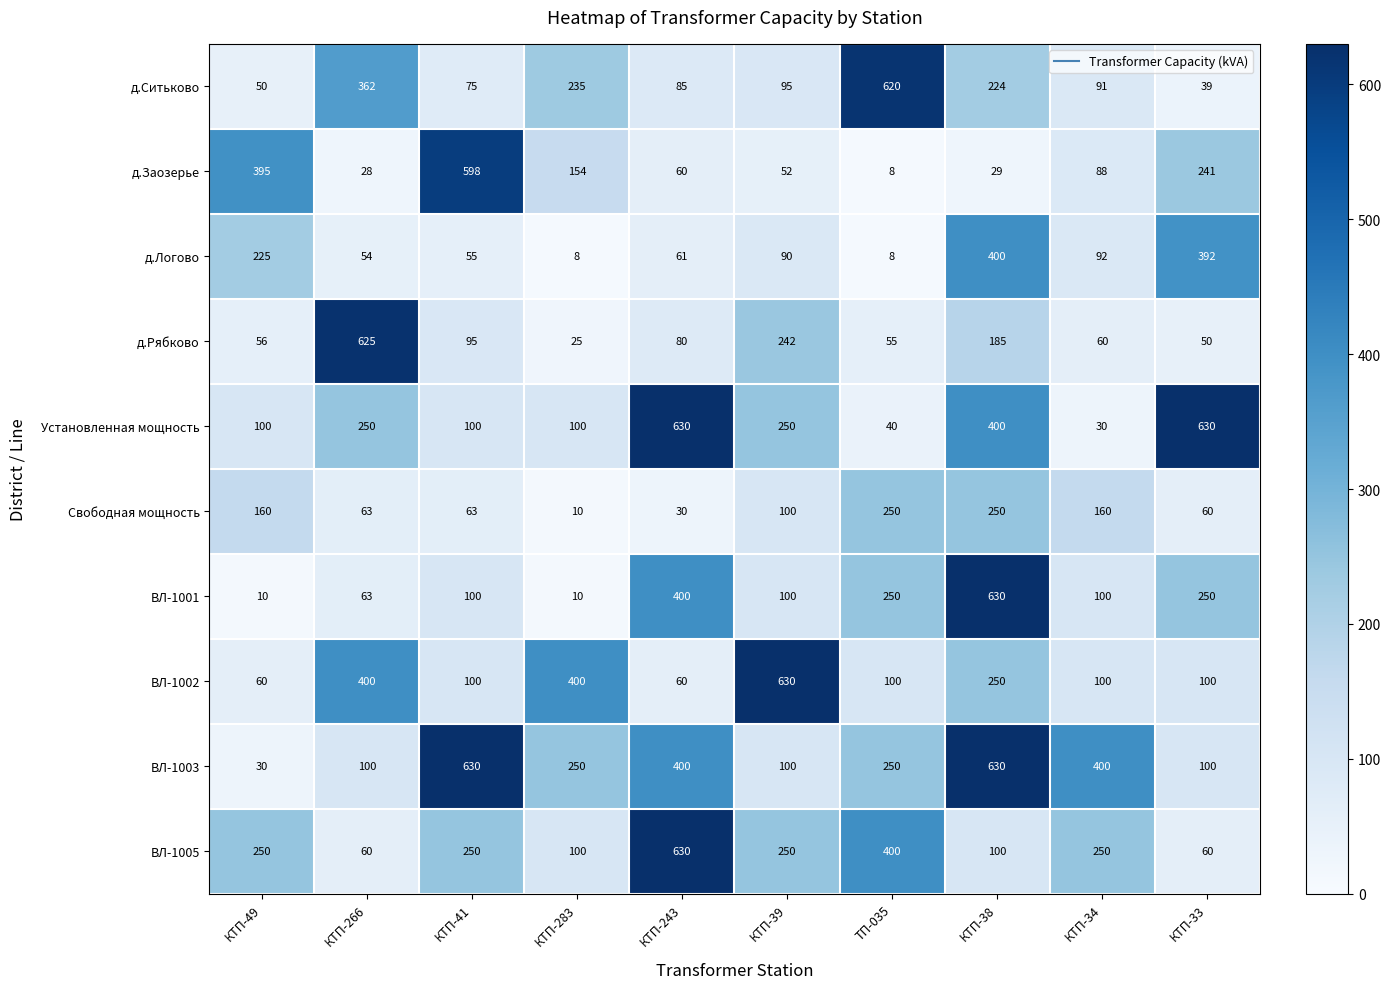

Which series has the largest total across all categories?

ВЛ-1003